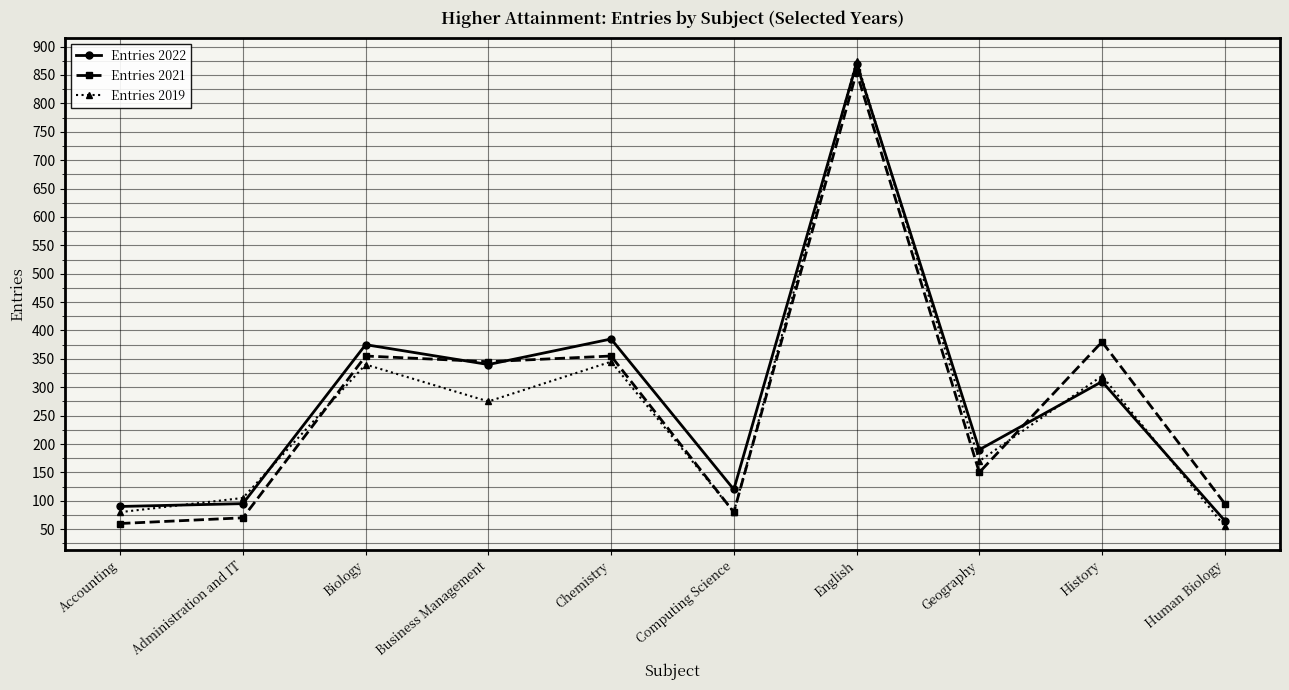

True or false: Entries 2019 has more than 2 points higher than both neighbors.

True